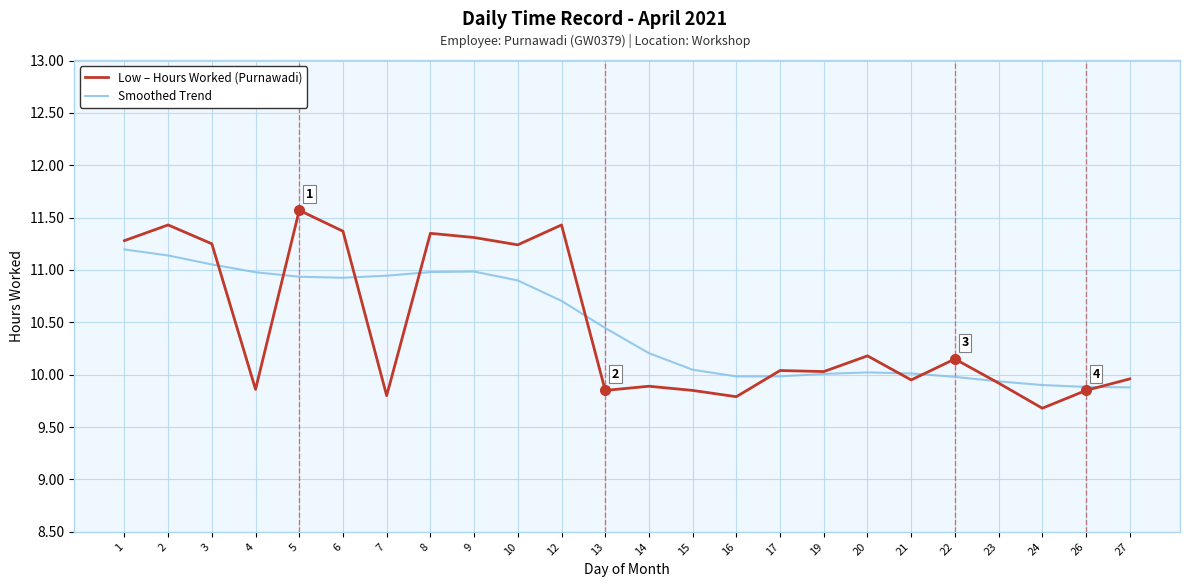

What is the total value across all series at 8?

22.3